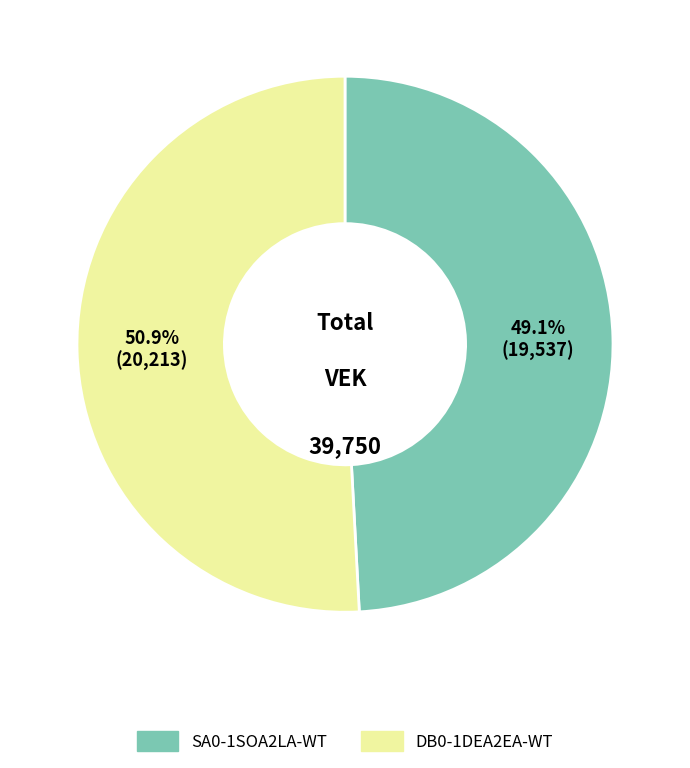

The SA0-1SOA2LA-WT slice represents 56% of the pie. True or false?

False